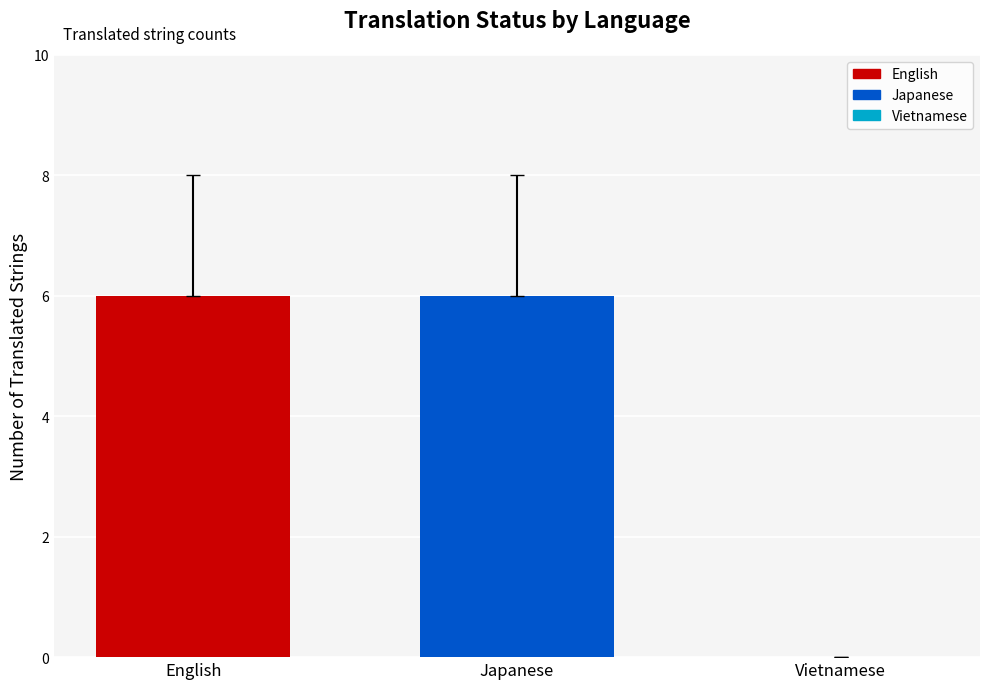

Read the value at Japanese.

6